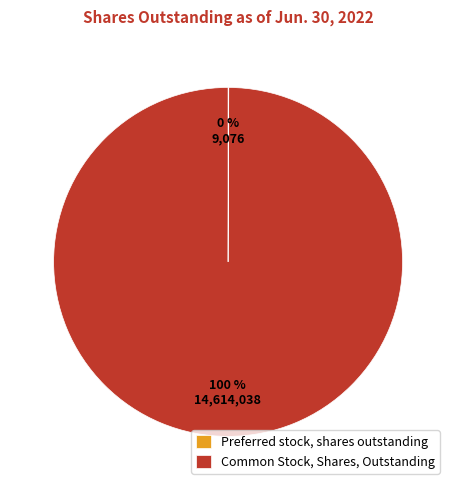

Which category has the biggest portion of the pie?

Common Stock, Shares, Outstanding